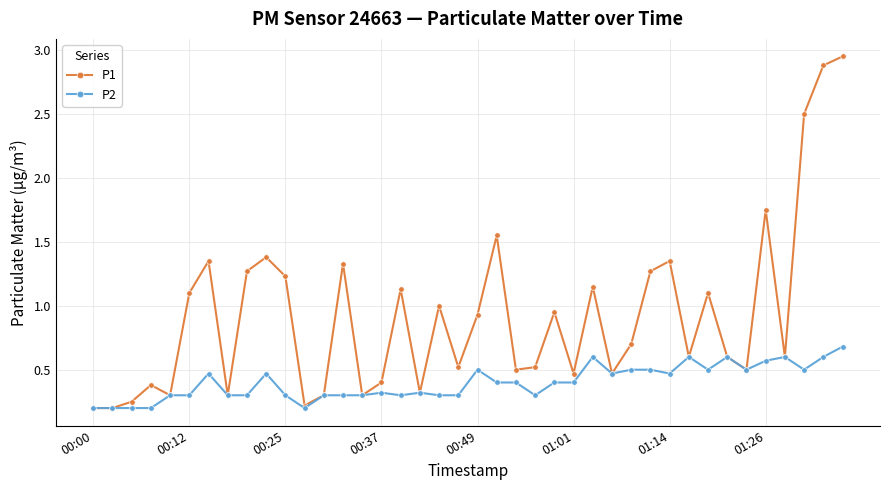

What is the value of the P2 point at the 31st from the left?

0.5